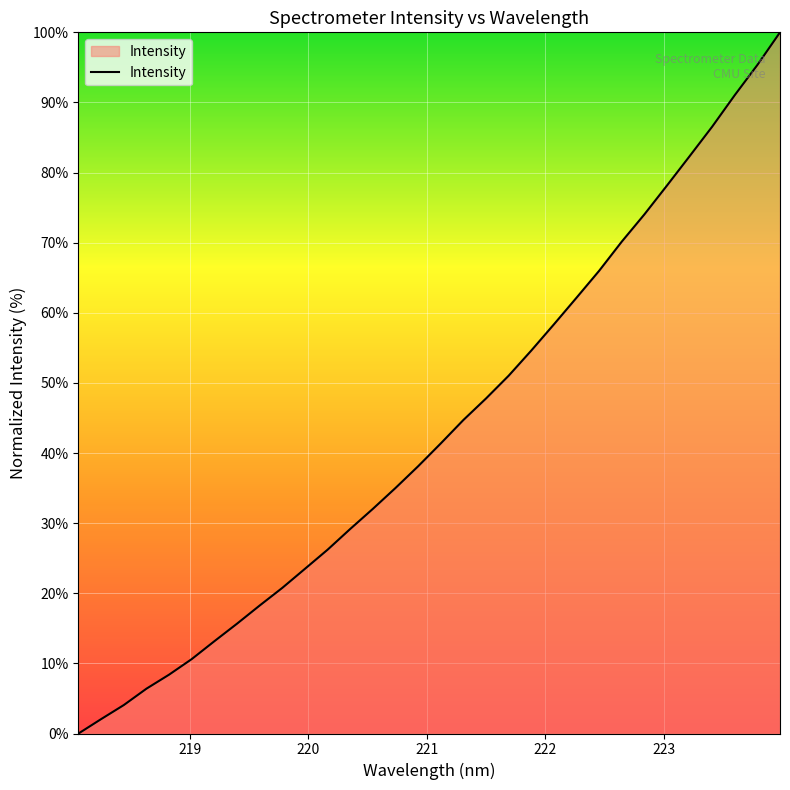

Reading left to right, extract all data points from this chart.

0.0	2.1	4.1	6.4	8.4	10.6	13.2	15.7	18.3	20.8	23.5	26.2	29.2	32.0	35.0	38.1	41.4	44.7	47.8	51.0	54.6	58.4	62.2	66.0	70.1	74.0	78.2	82.3	86.6	91.0	95.4	100.0